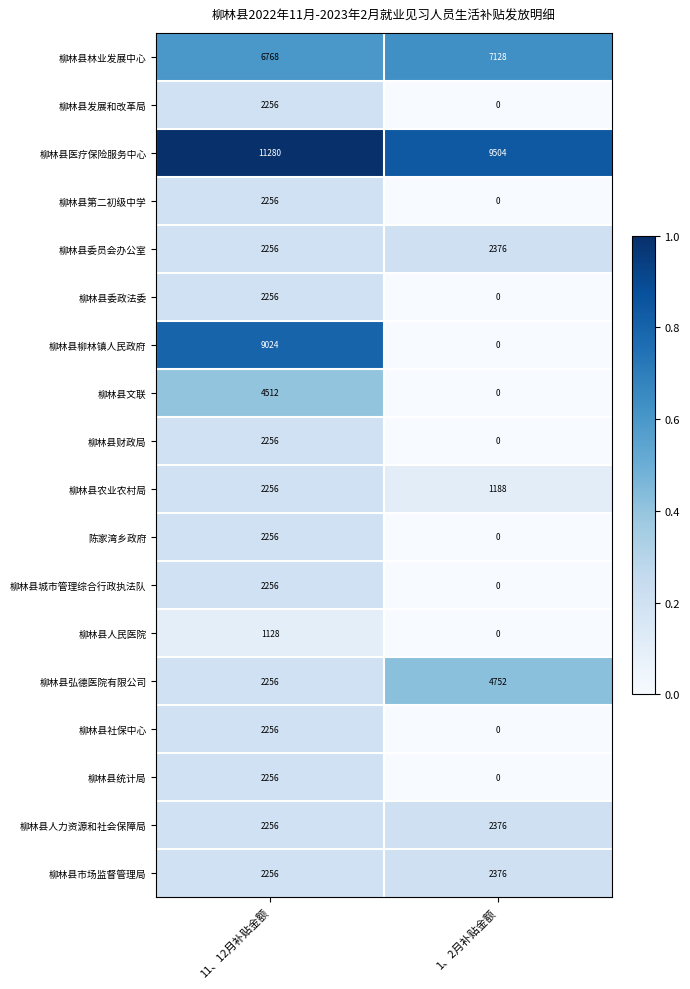

What is the sum of all 柳林县文联 values?

4512